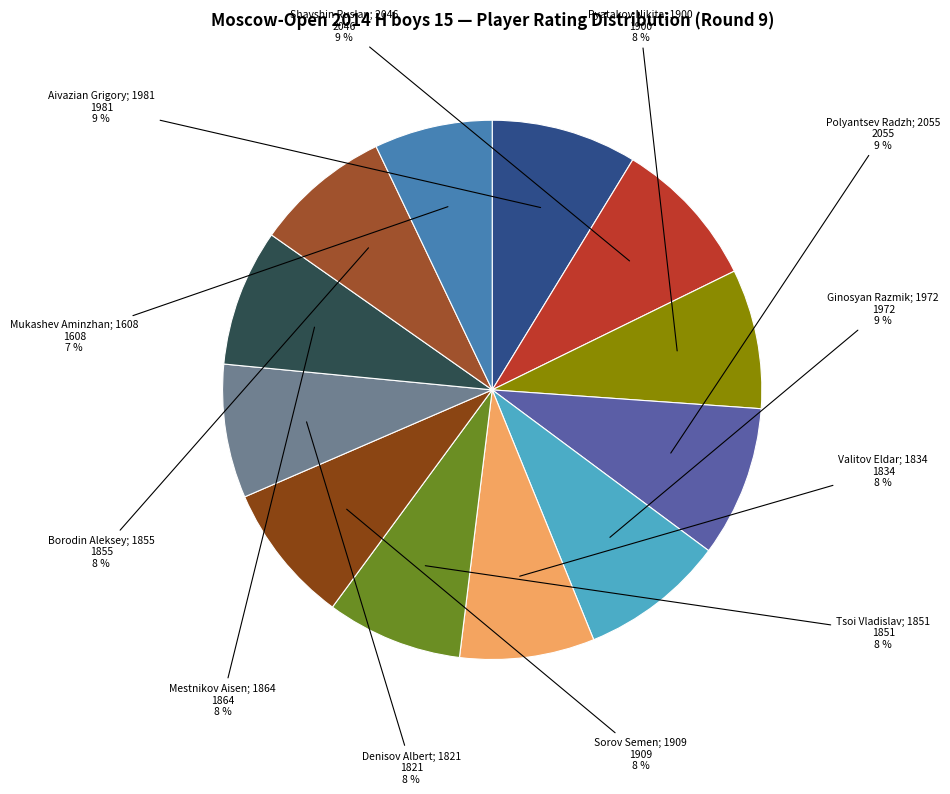

True or false: Ginosyan Razmik; 1972 accounts for 21% of the total.

False